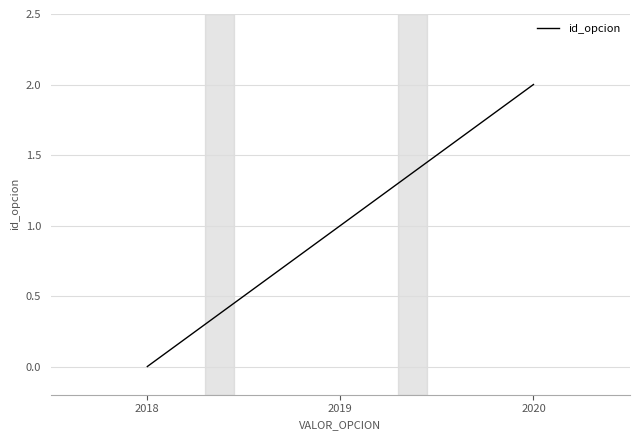

Which label corresponds to the largest value in the chart?

2020